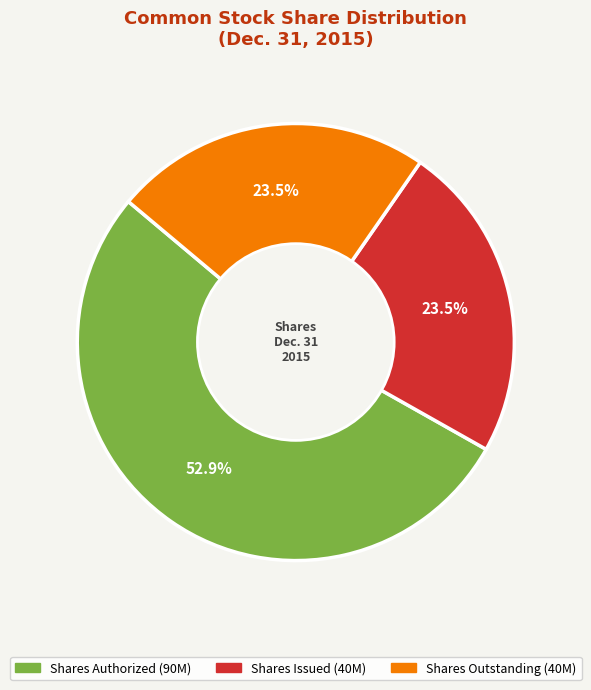

Which has a higher value, Shares Issued (40M) or Shares Authorized (90M)?

Shares Authorized (90M)